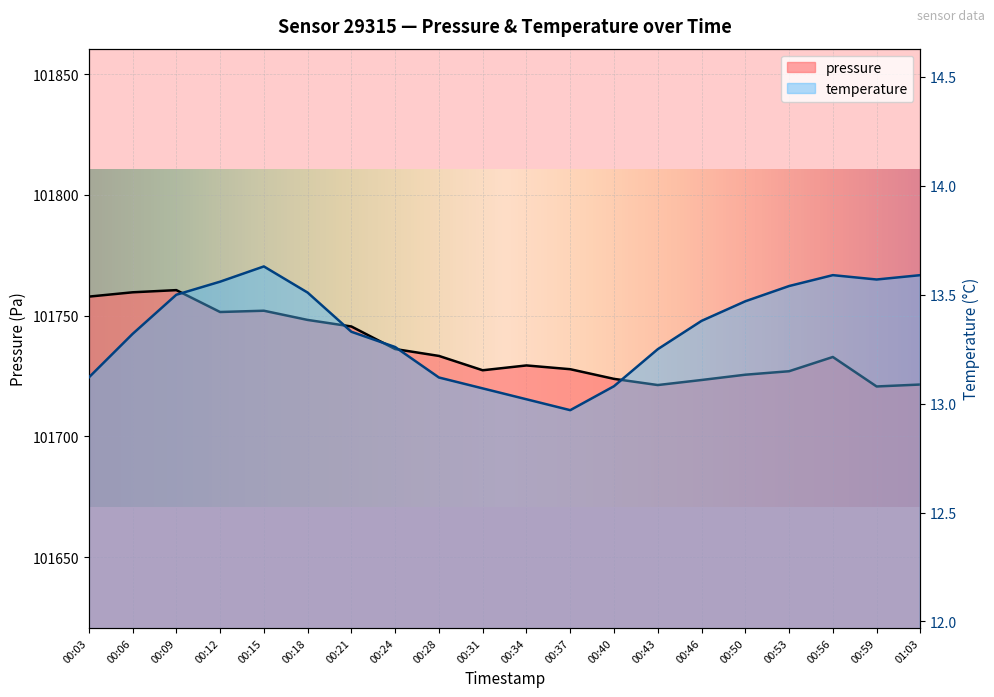

Rank the series by their maximum value, from highest to lowest.

pressure, temperature